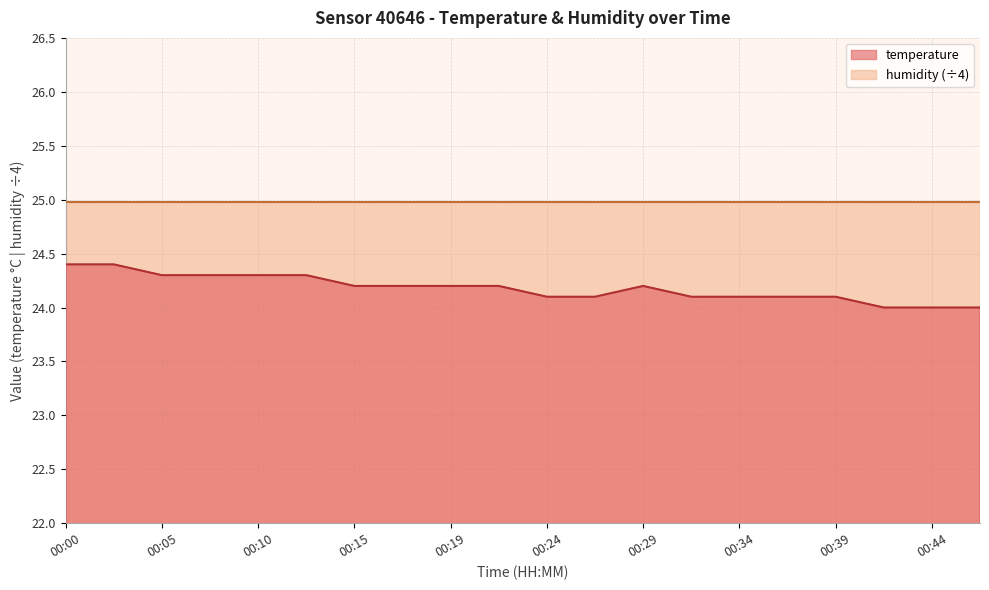

At which category does the chart reach its peak across all series?

00:00